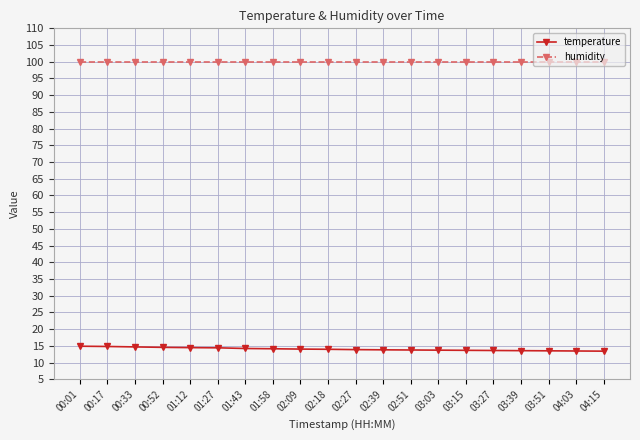

What is the total value across all series at 01:27?

114.4